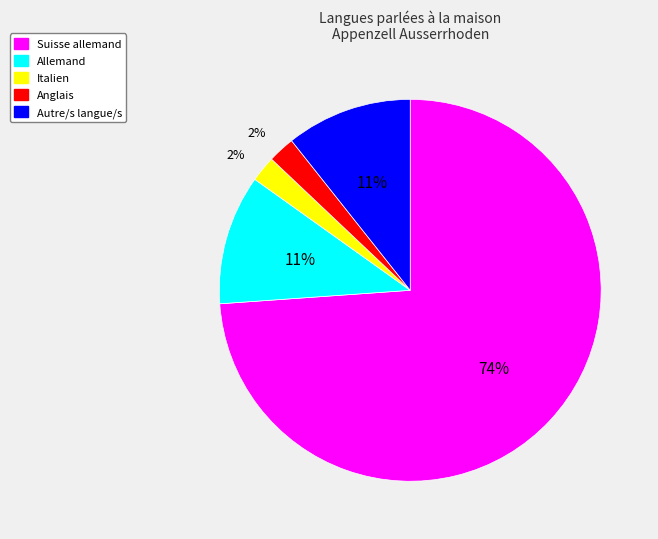

To the nearest percent, what percentage of the pie is Autre/s langue/s?

11%